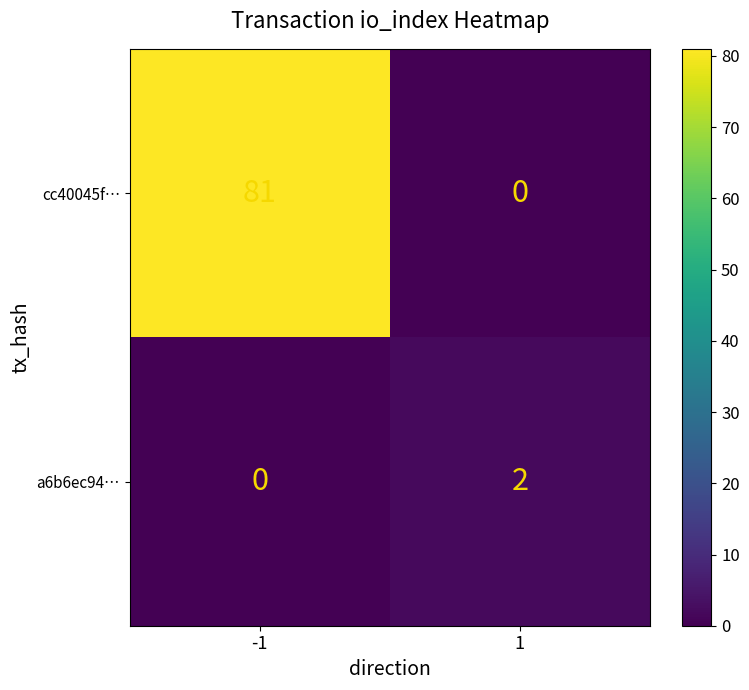

Rank the series by their maximum value, from lowest to highest.

a6b6ec94…, cc40045f…